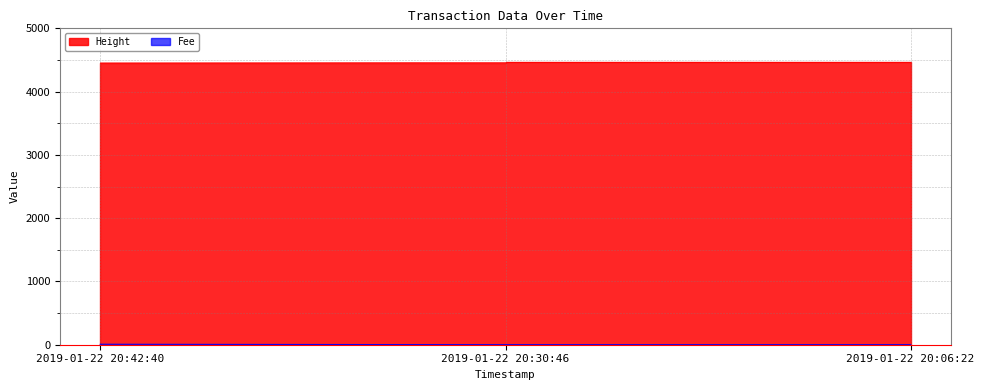

What is the difference between the maximum and minimum values in the Height series?

8.0